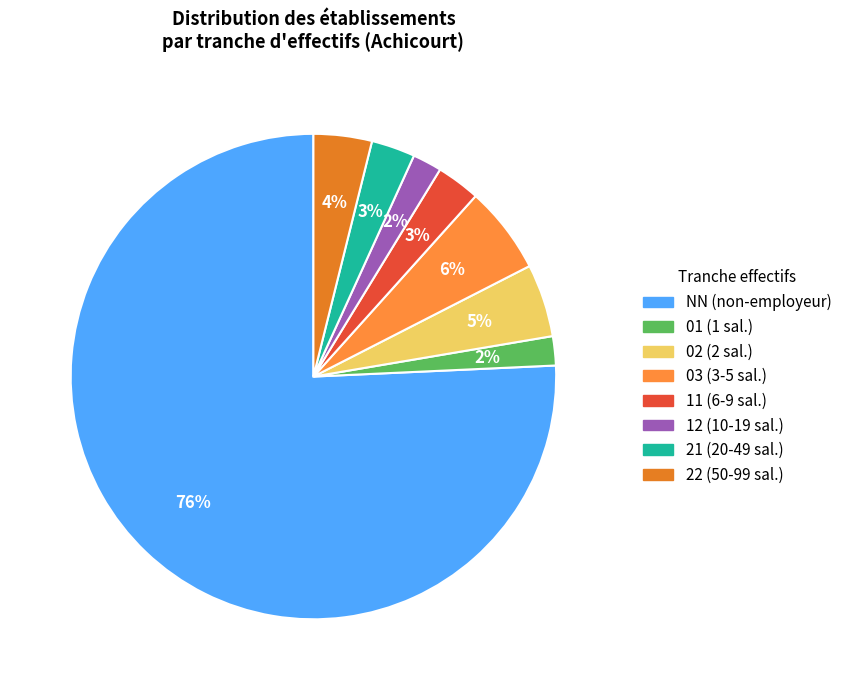

What percentage is the 12 slice, to the nearest percent?

2%